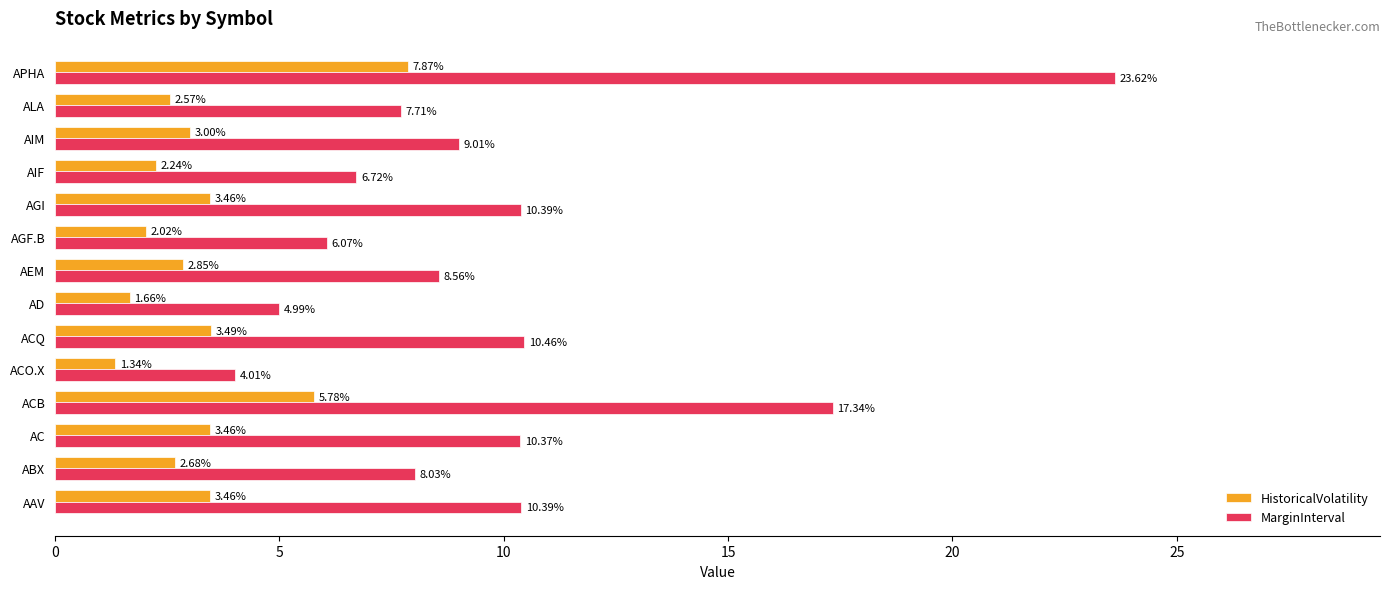

Which series has the widest spread of values?

MarginInterval